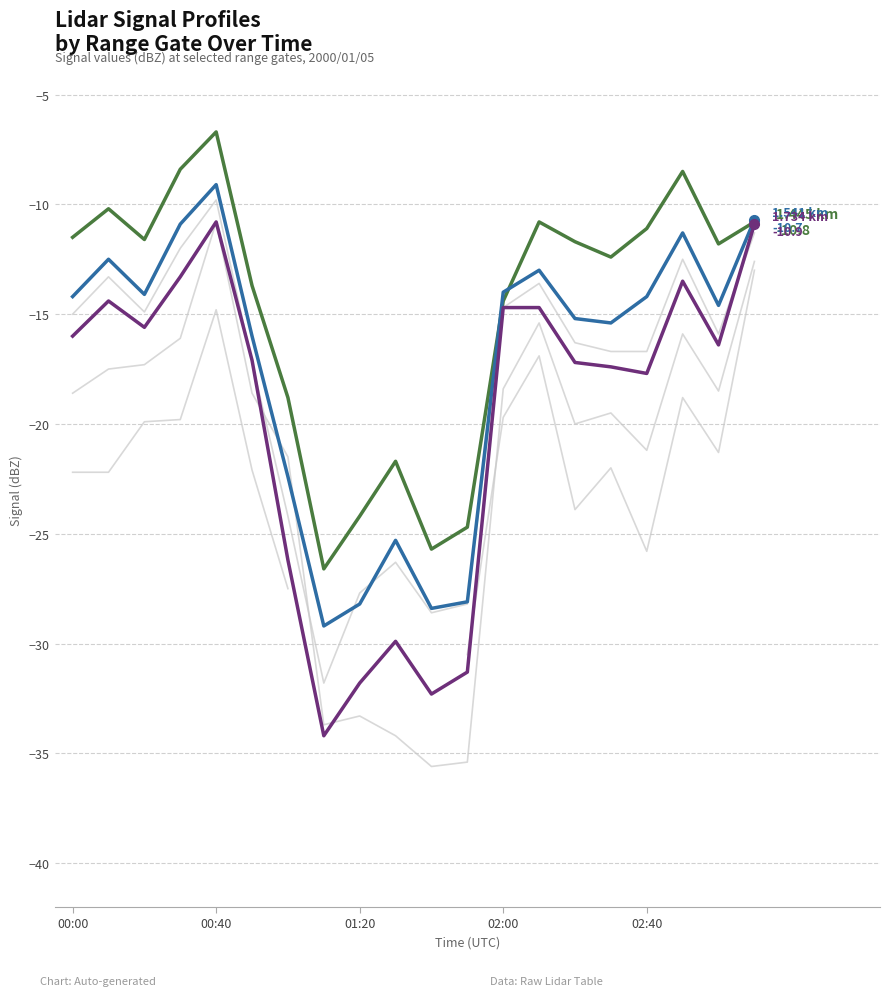

In 1.638 km, how many points are lower than both neighbors (excluding endpoints)?

4